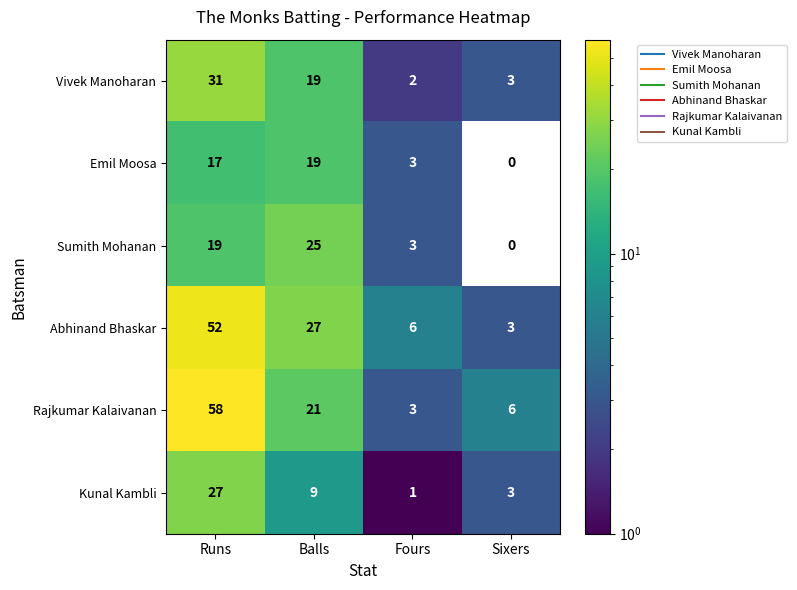

What is the total value across all series at Balls?

120